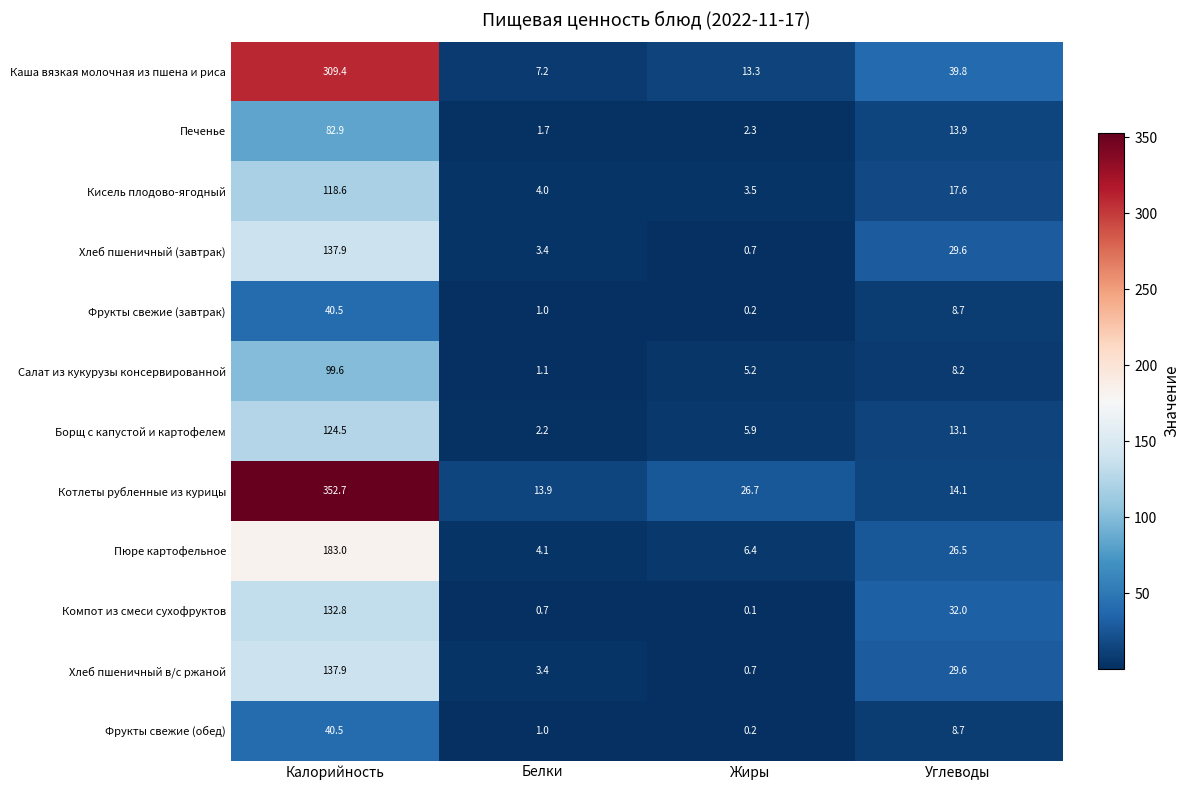

Which category has the highest value in the Компот из смеси сухофруктов series?

Калорийность